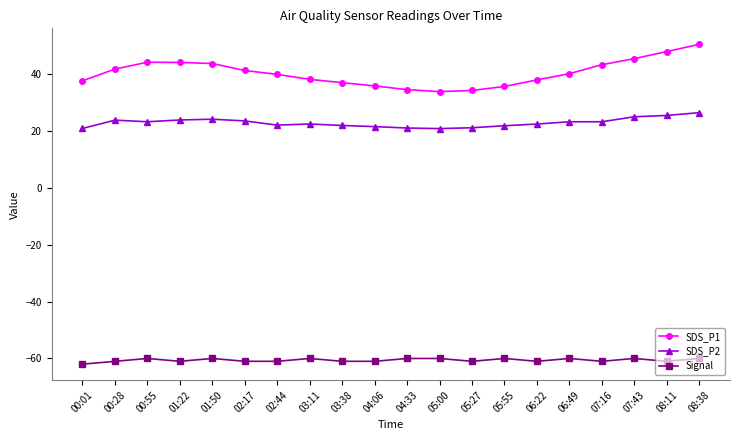

True or false: SDS_P2 has more than 0 interior local peaks.

True